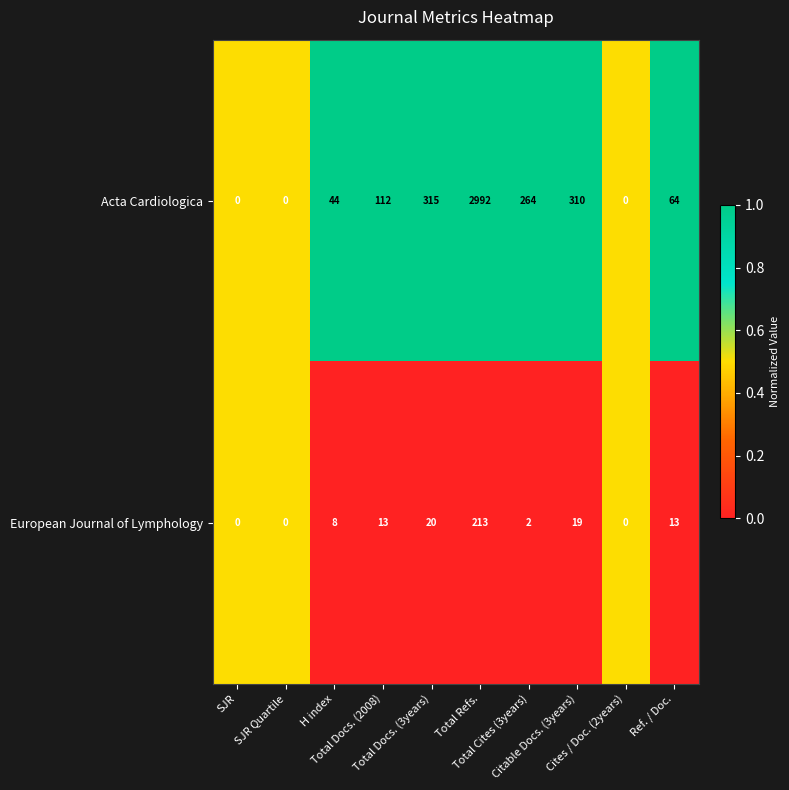

List the series in order of their overall mean, lowest first.

European Journal of Lymphology, Acta Cardiologica